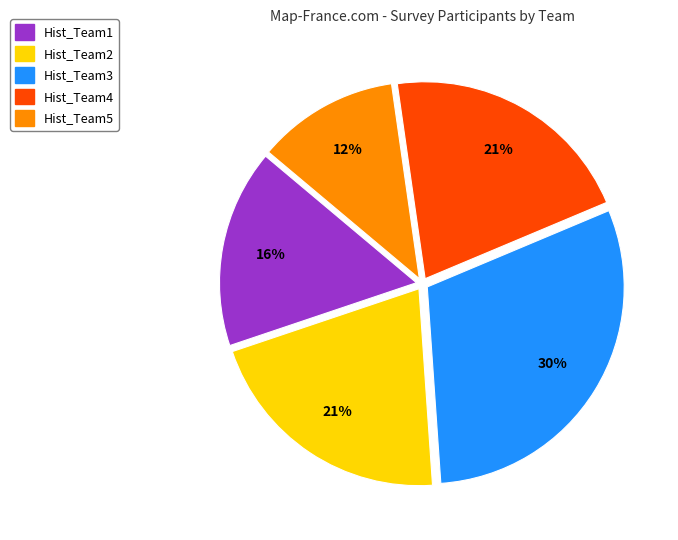

Is there a majority slice in this chart?

No